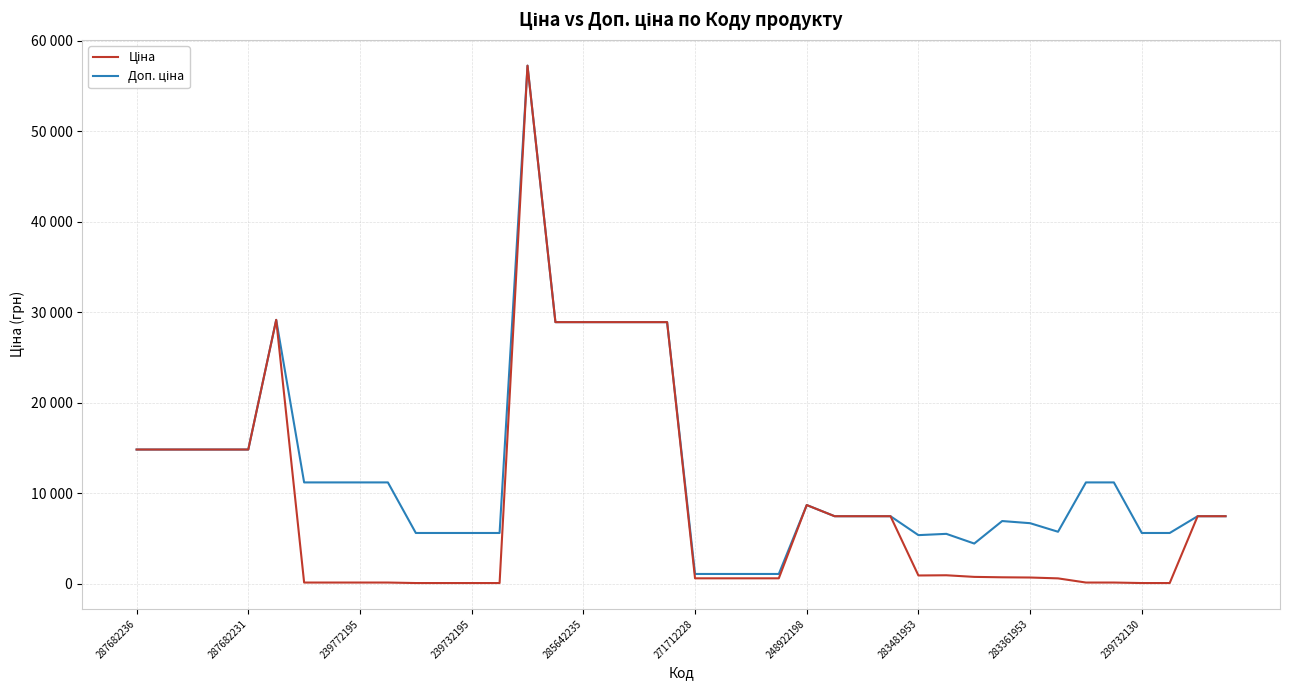

What is the sum of all Доп. ціна values?

490369.3